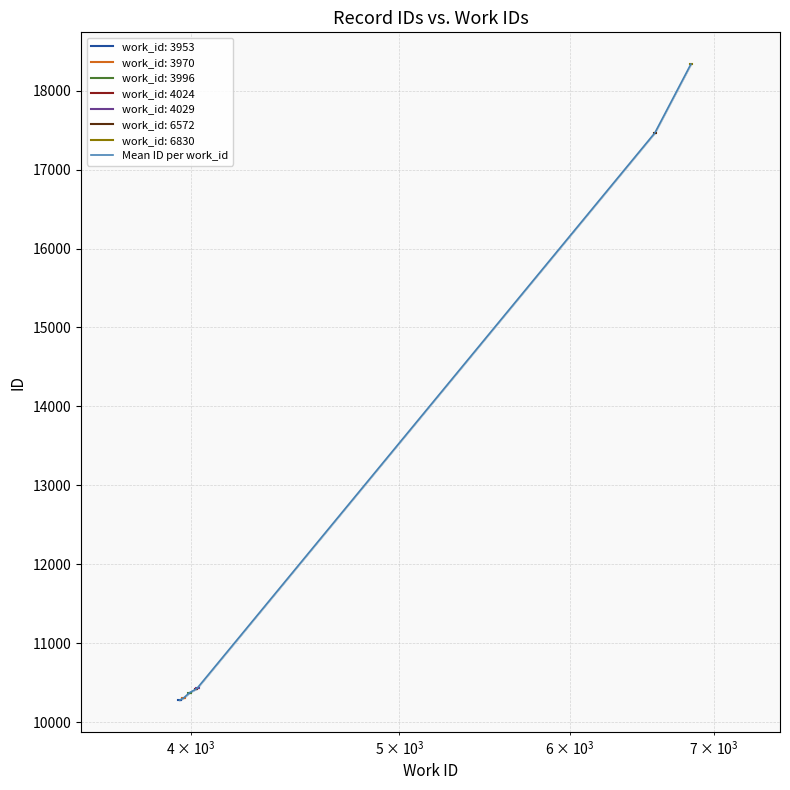

Count the number of values greater than 10421.

3